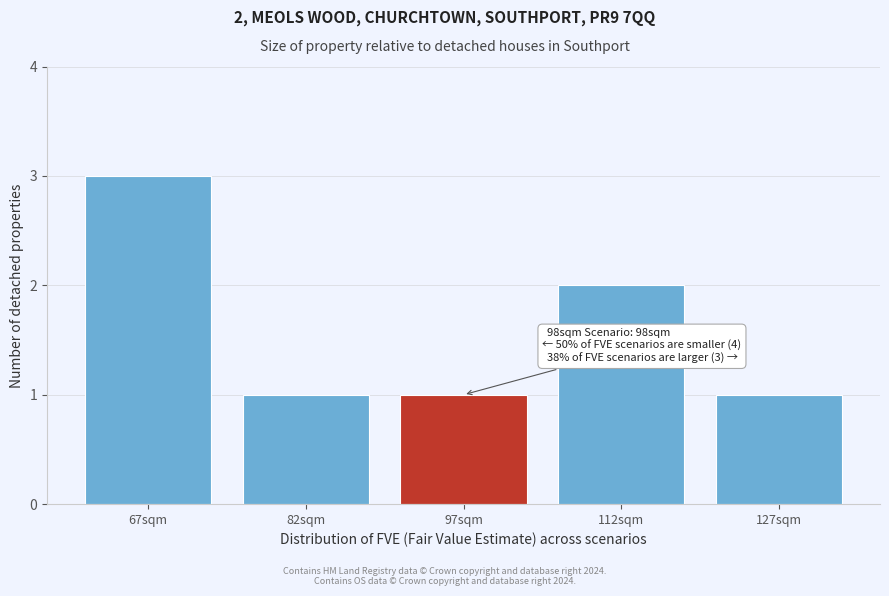

Reading left to right, what are all the values shown in this chart?

3	1	1	2	1